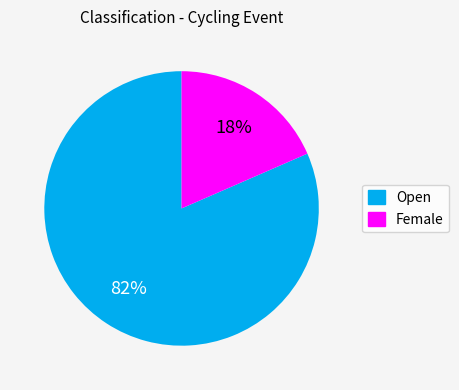

What percentage is the Open slice, to the nearest percent?

82%